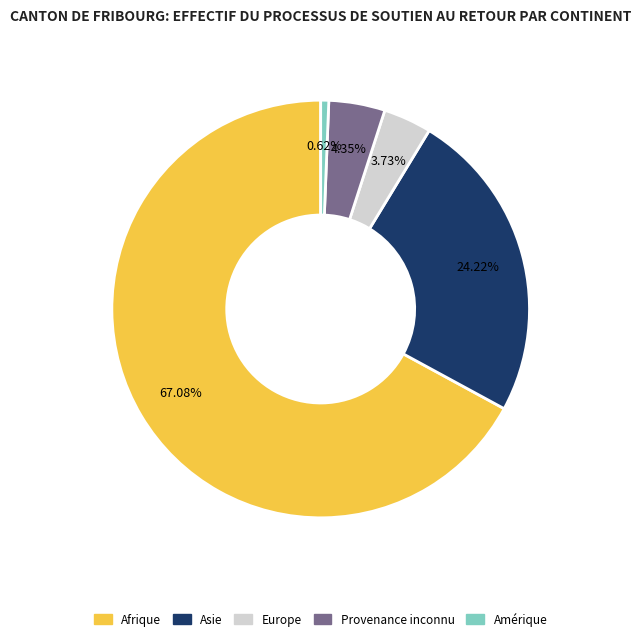

Rank the categories by value from highest to lowest.

Afrique, Asie, Provenance inconnu, Europe, Amérique